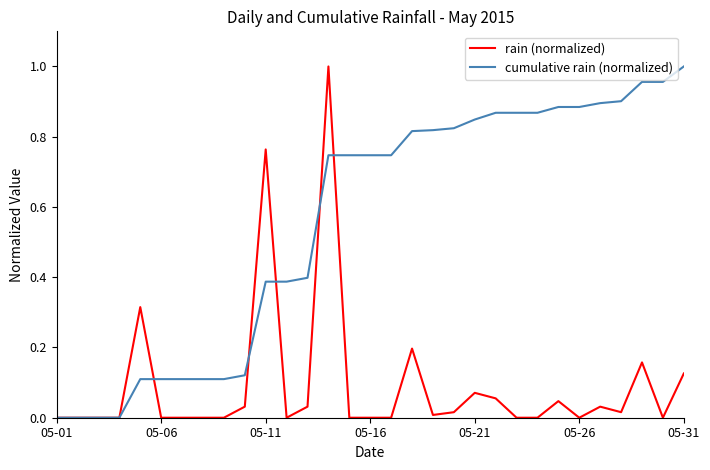

In rain (normalized), how many points are higher than both neighbors (excluding endpoints)?

8